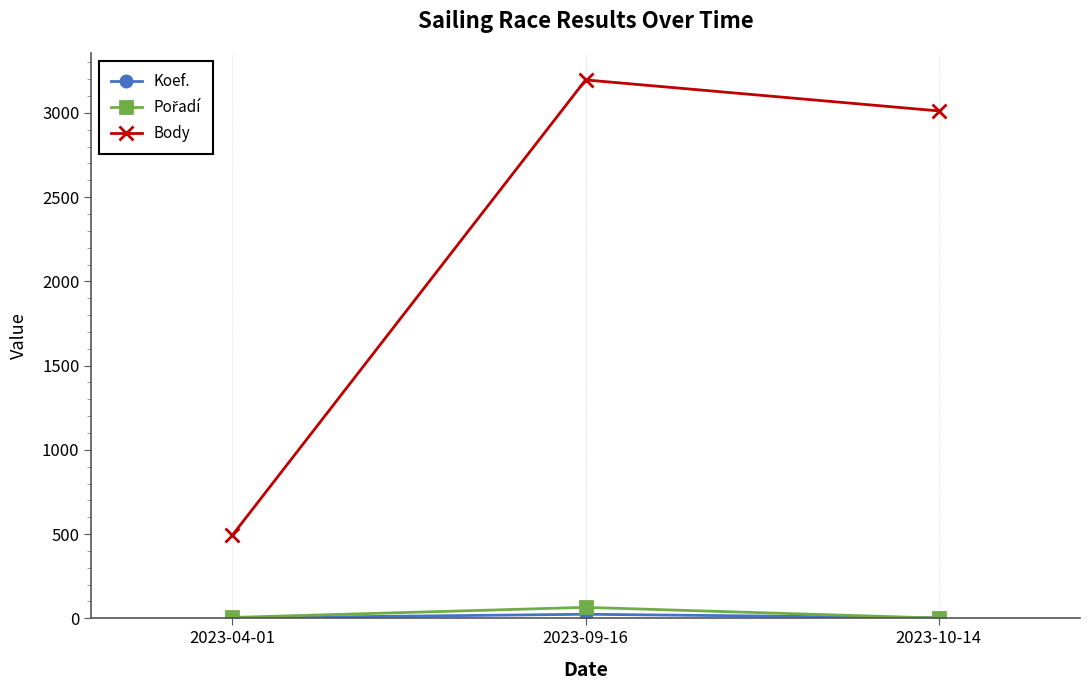

What is the label of the 3rd point from the right?

2023-04-01